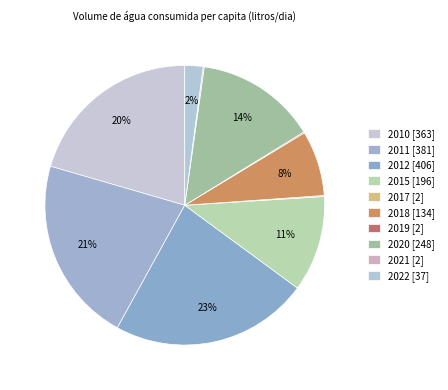

Which slice is the smallest?

2017